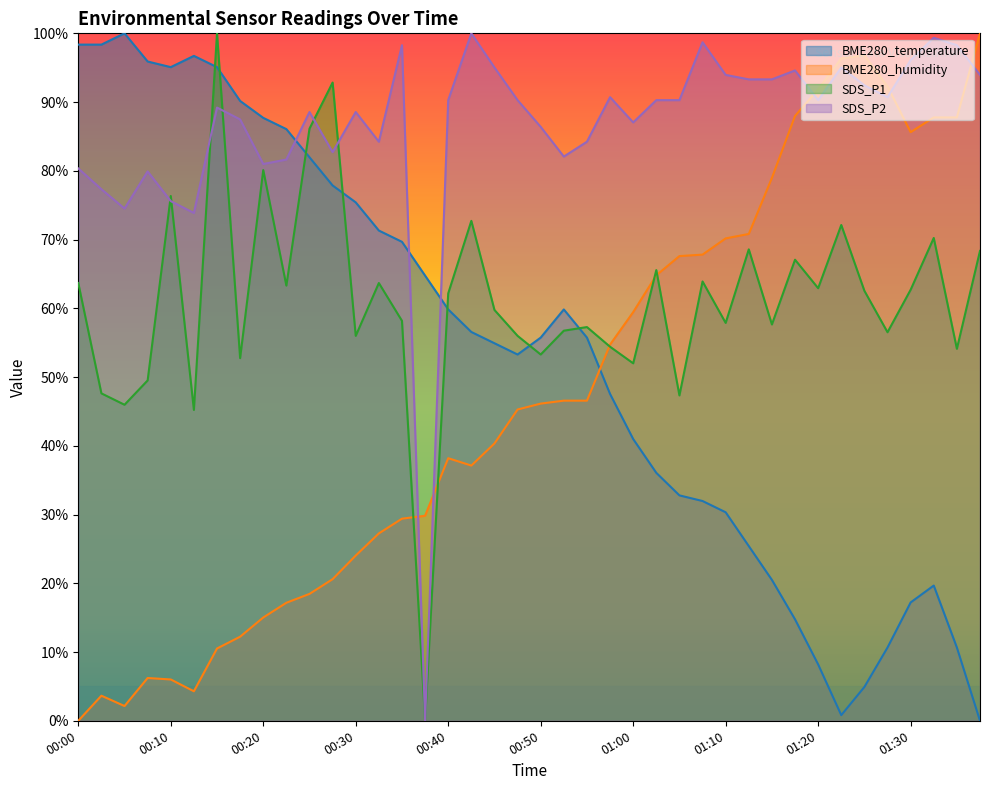

What is the sum of the SDS_P1 values at 01:10 and 00:15?

157.9